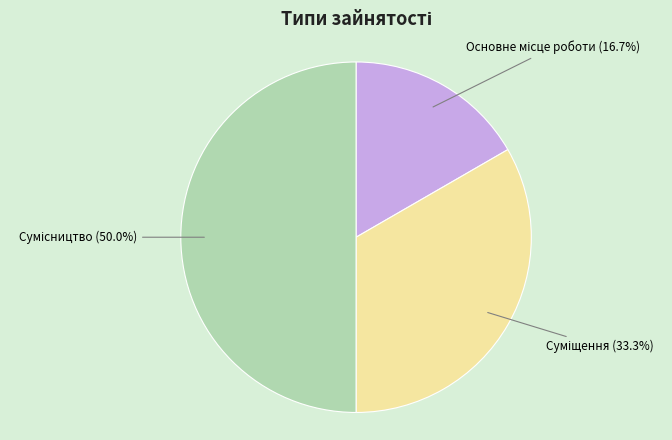

Count the number of slices in the pie.

3